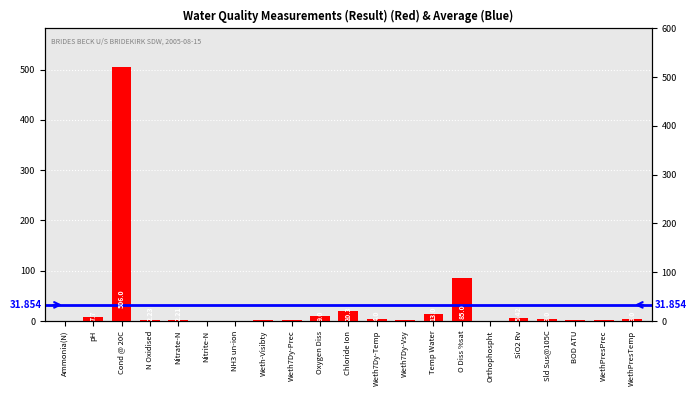

What is the sum of the values at Cond @ 20C and Temp Water?

519.0